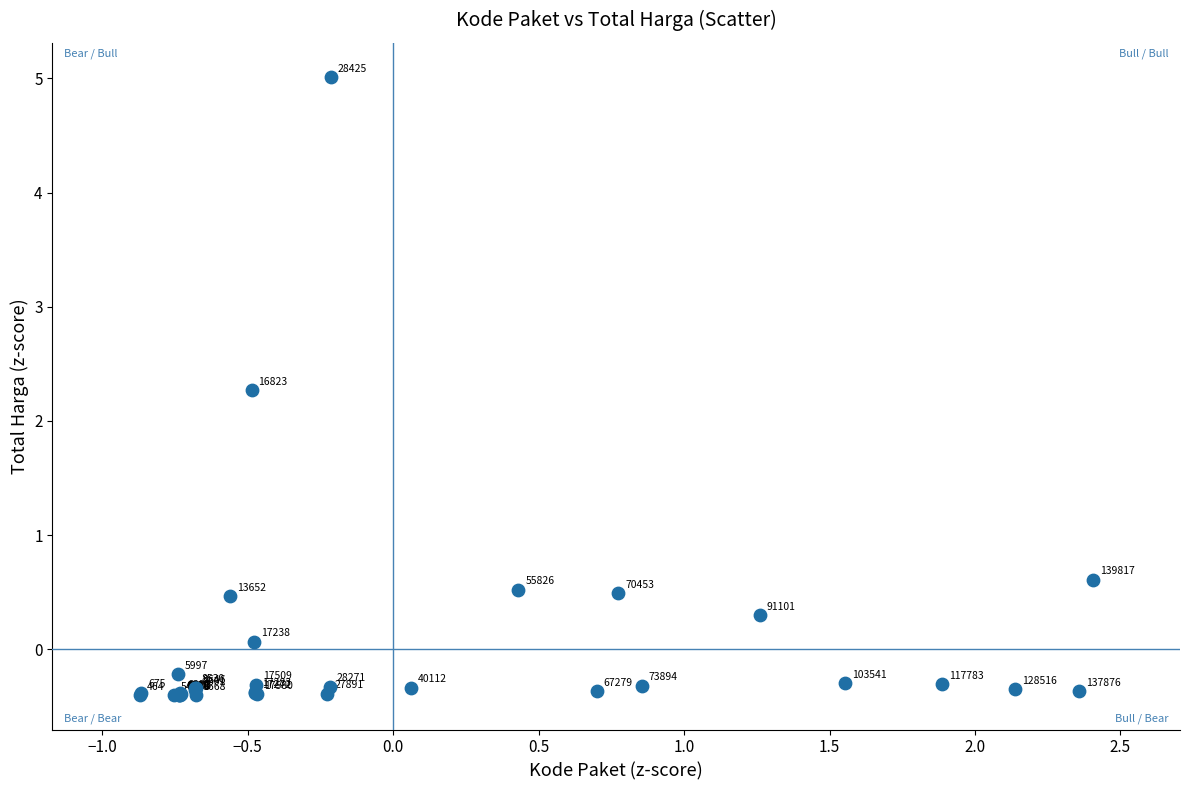

What Y value in the scatter plot is closest to 2?

2.3